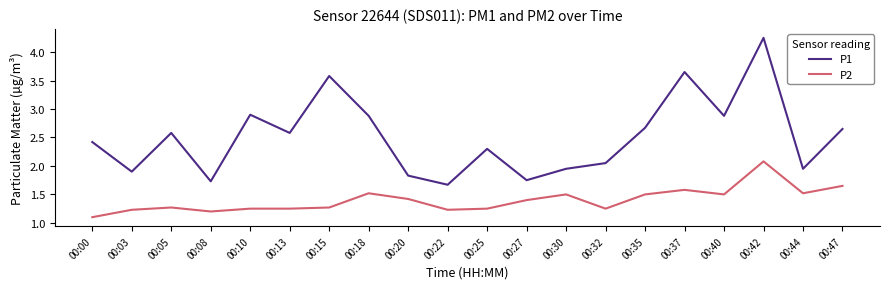

True or false: P1 has a value of 3.5 at 00:32.

False